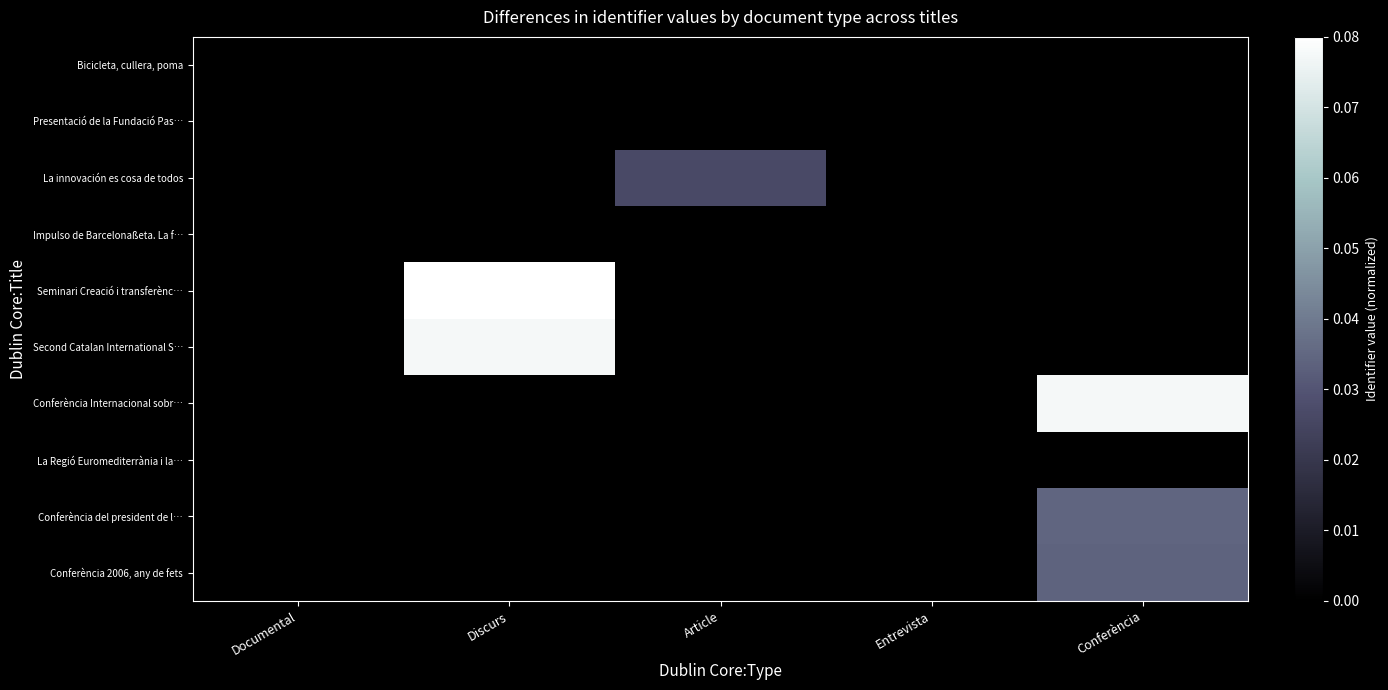

Which series has the largest total across all categories?

Seminari Creació i transferènc…